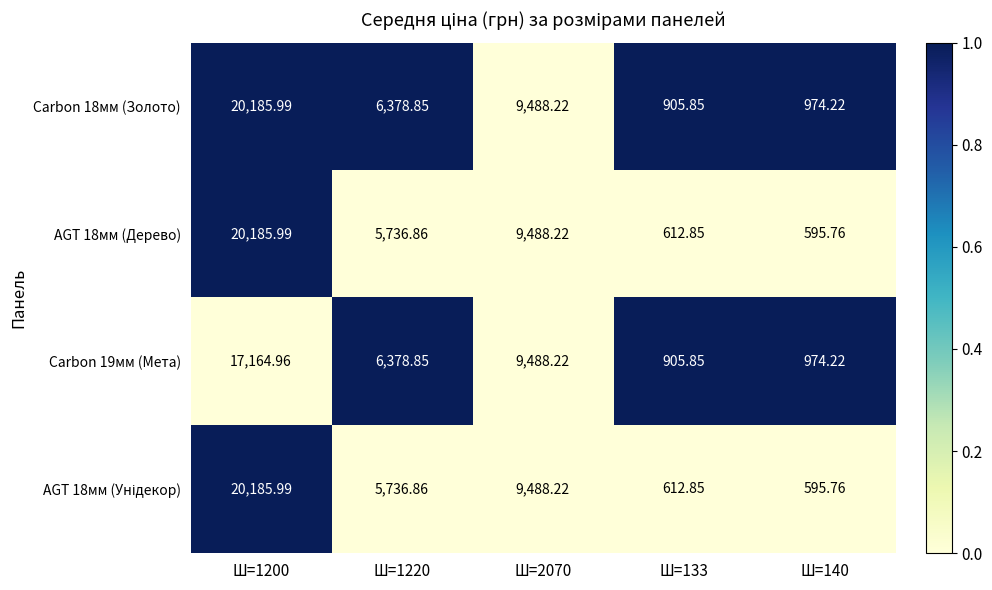

How many distinct data groups are displayed?

4